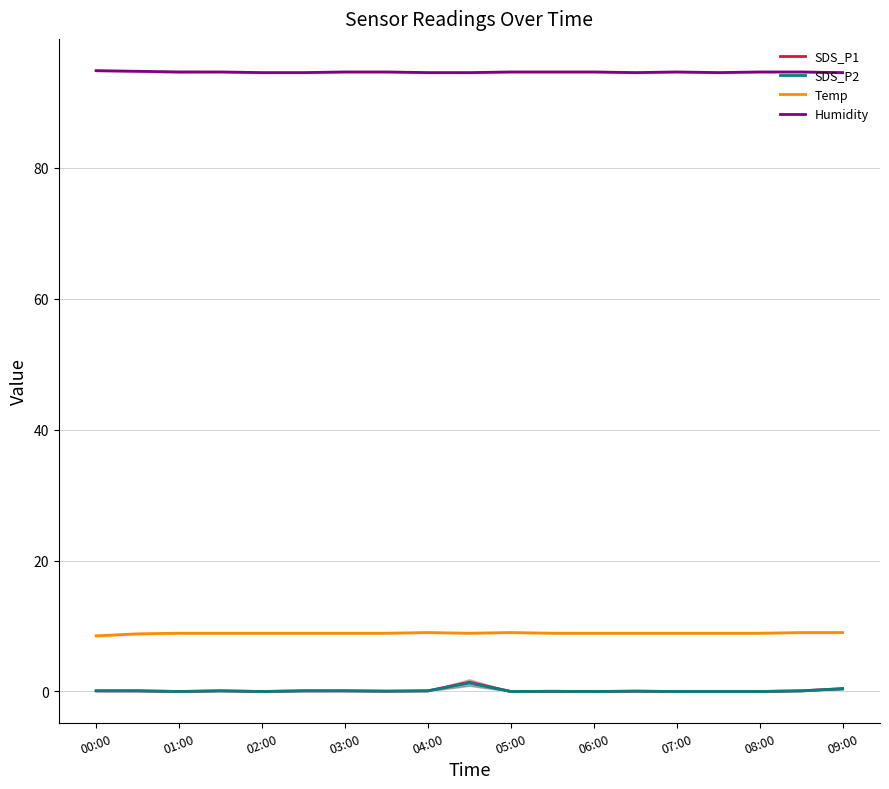

The value of SDS_P2 at 07:00 is 0.0. True or false?

True